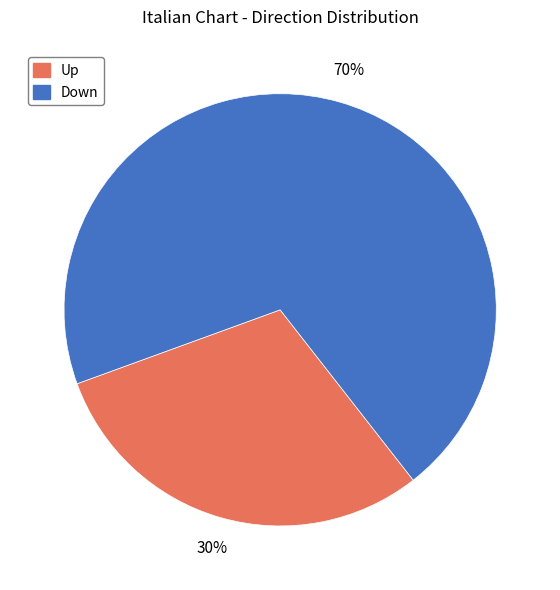

Is there any slice that represents more than half of the pie?

Yes